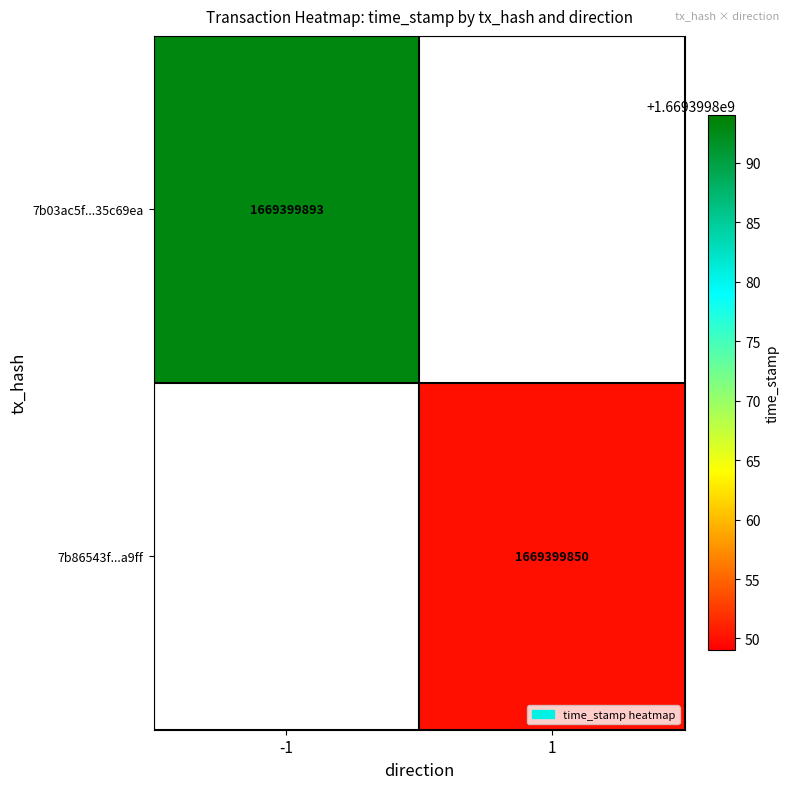

Rank the series at time_stamp from lowest to highest value.

7b86543187fc7d9831e3141ddb39e5889cfa9ff, 7b03ac5f437b4b6cab41910eeb99515b35c69ea